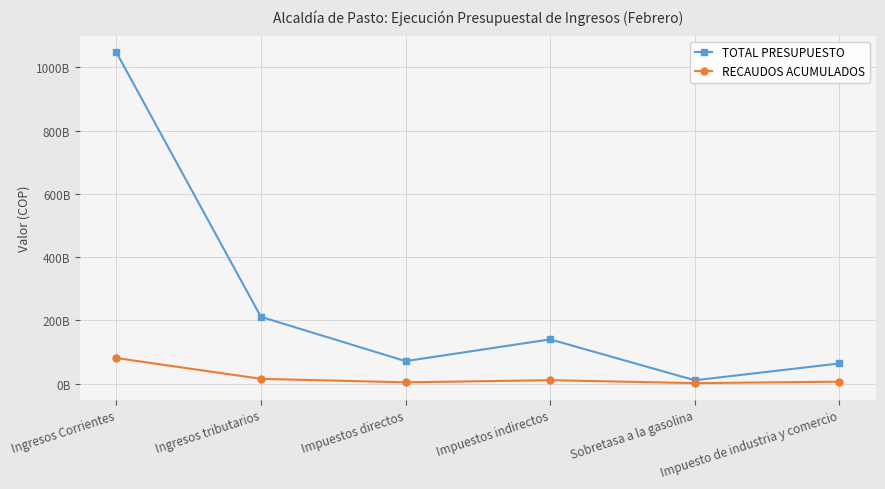

What is the label of the 6th point from the left?

Impuesto de industria y comercio